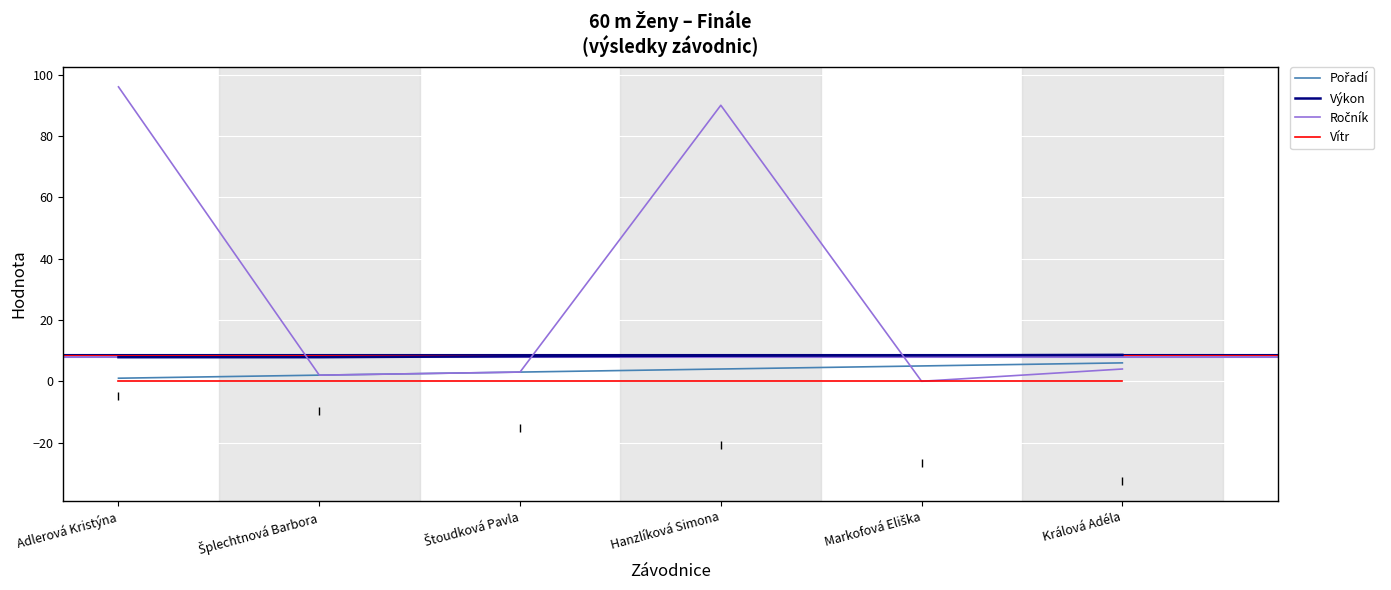

What is the difference between the highest and lowest values at Králová Adéla?

4.6